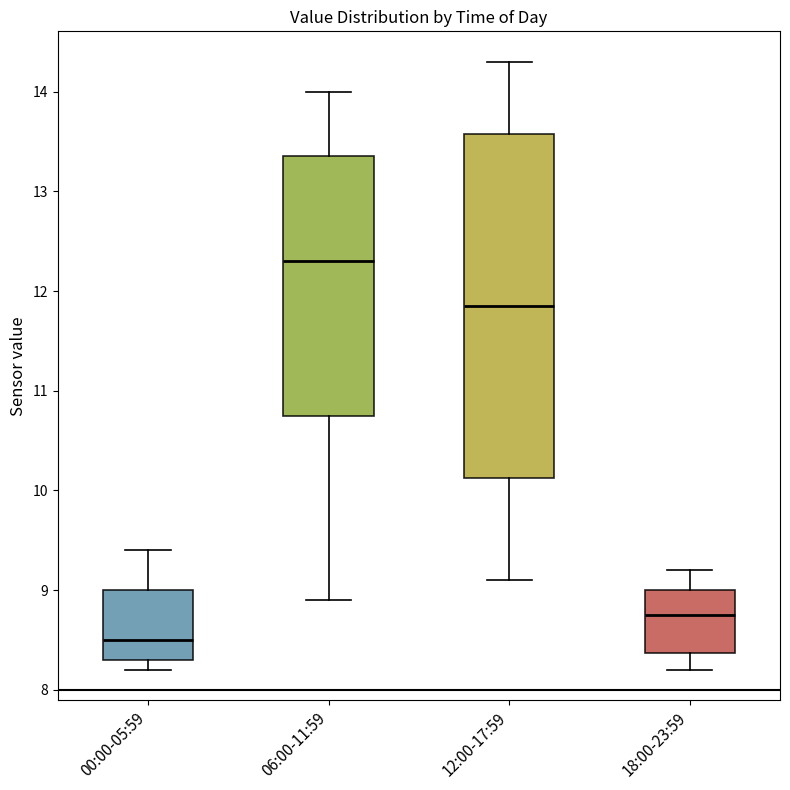

Which box is the tallest, from its lower edge to its upper edge?

12:00-17:59